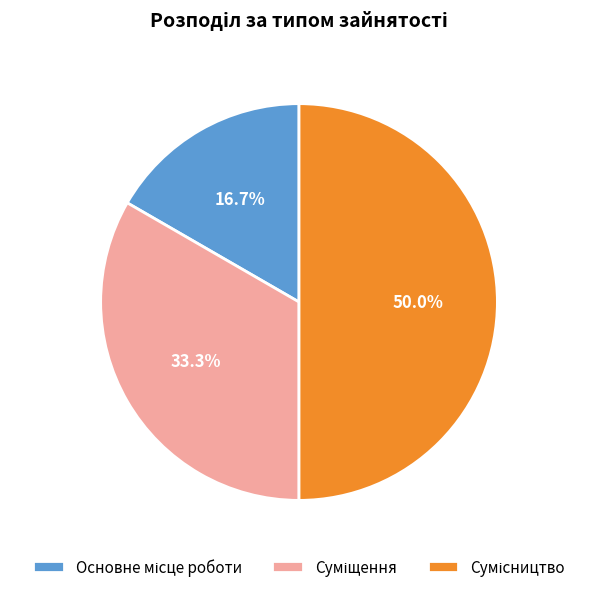

How many slices are in this pie chart?

3